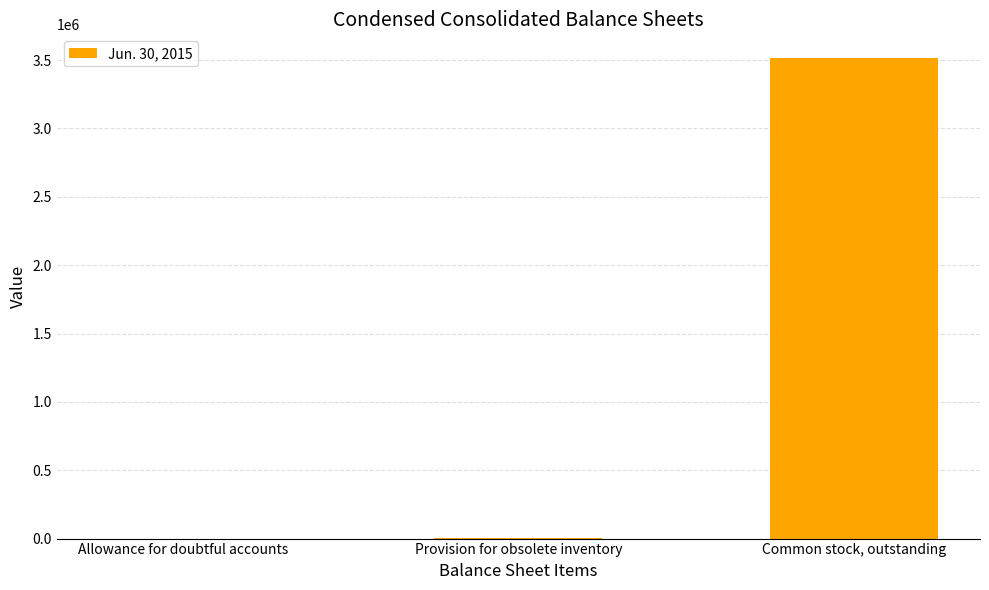

What is the sum of all values?

3514132